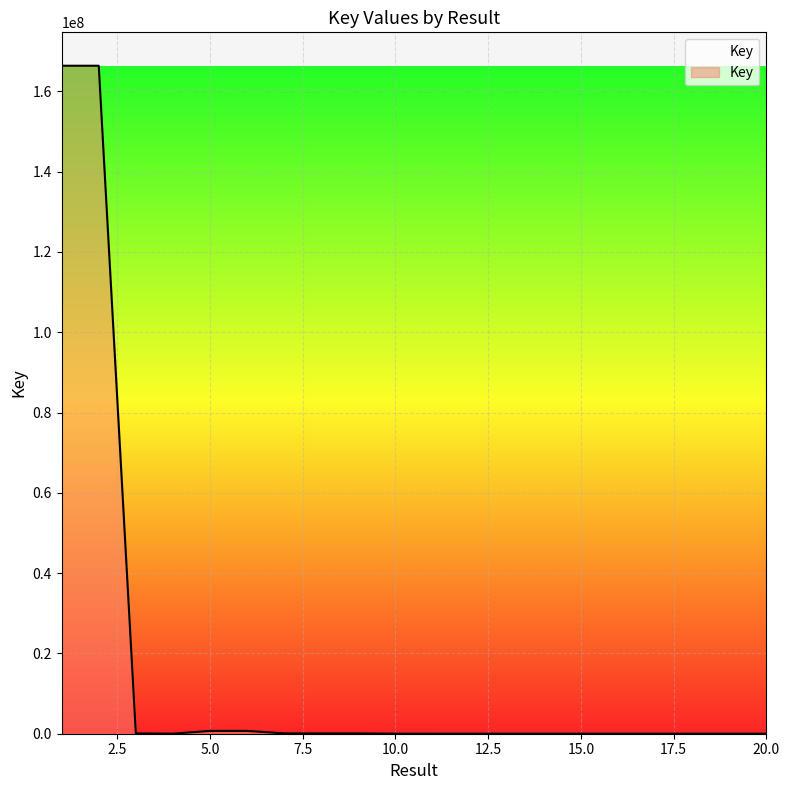

What is the minimum value shown in the chart?

5000